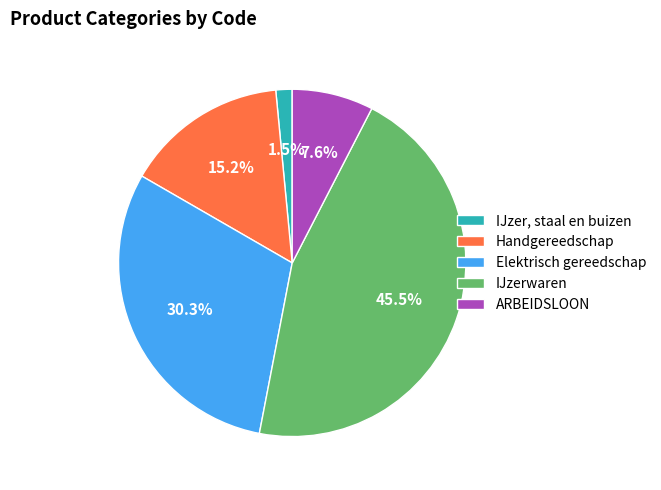

The Handgereedschap slice represents 26% of the pie. True or false?

False